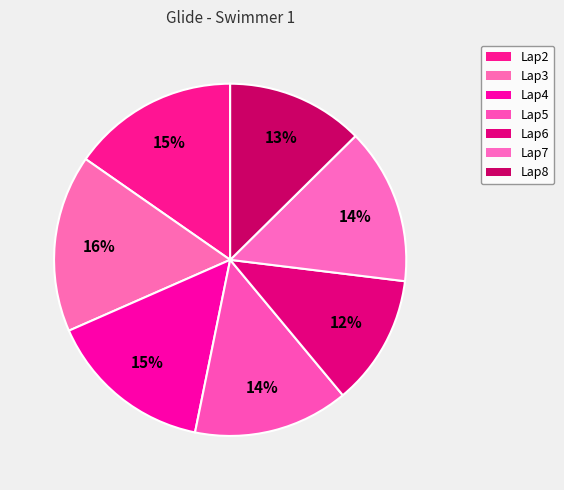

Count the number of slices in the pie.

7